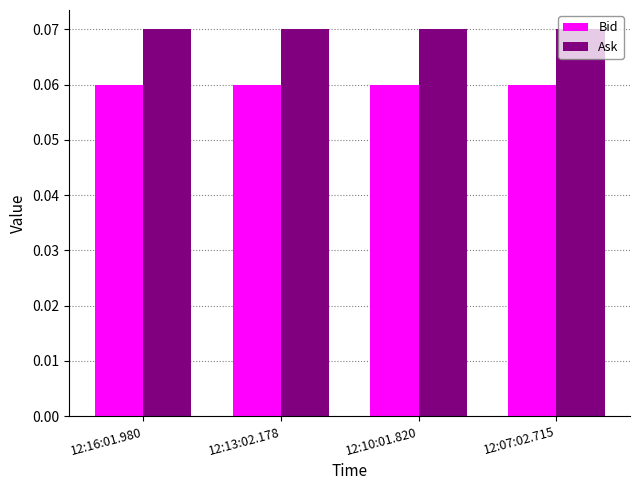

The Ask series shows 0.0 at 12:07:02.715. True or false?

False